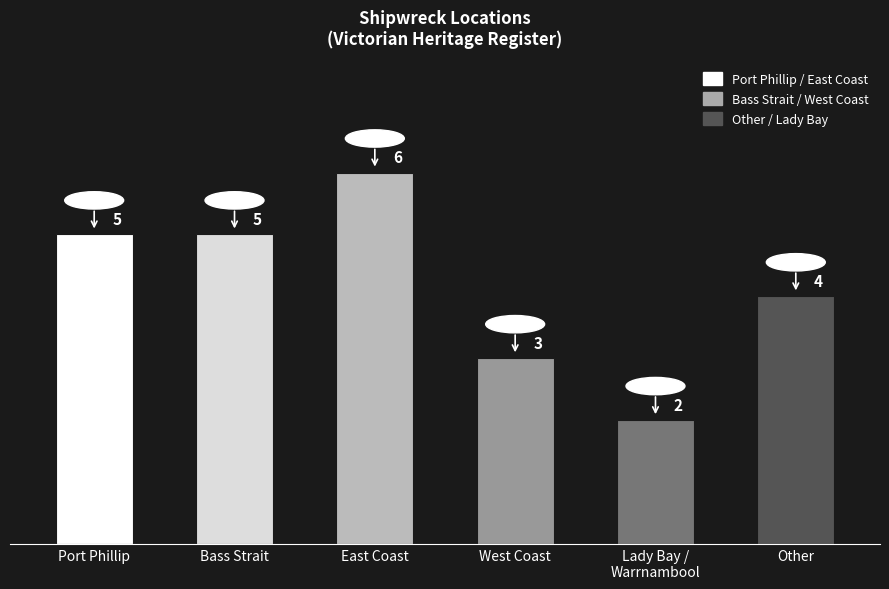

At which label is the value closest to 4?

Other